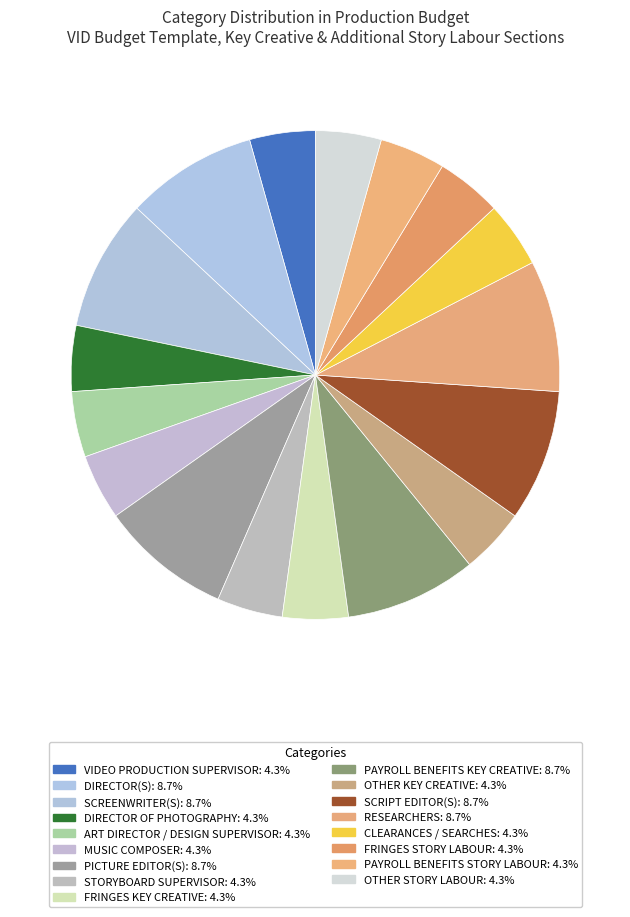

Count the number of slices in the pie.

17